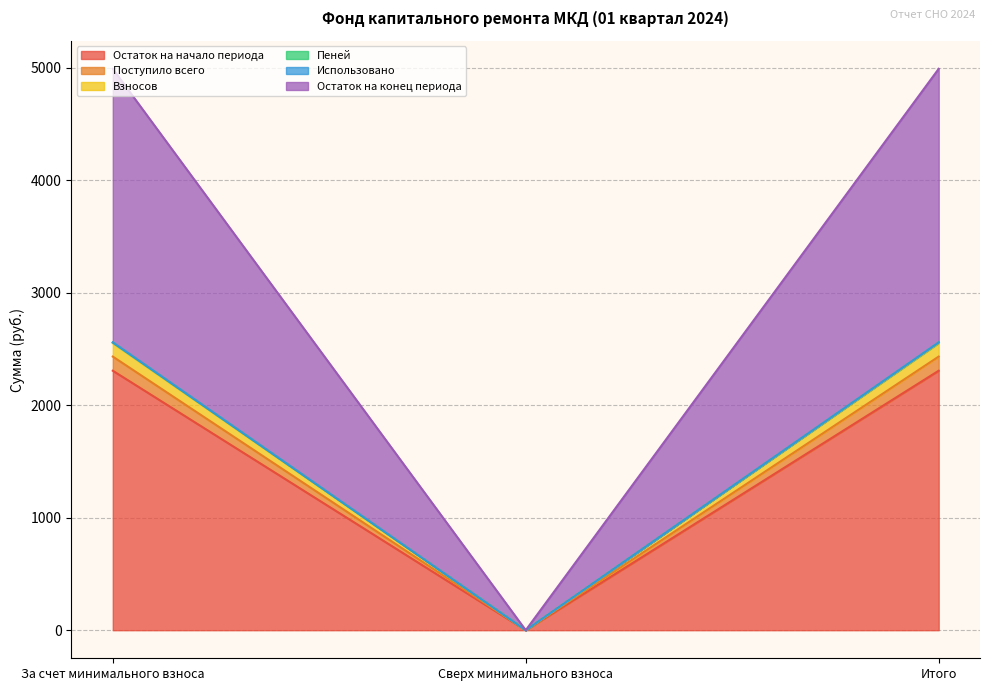

What is the maximum value for Остаток на начало периода?

2306.9